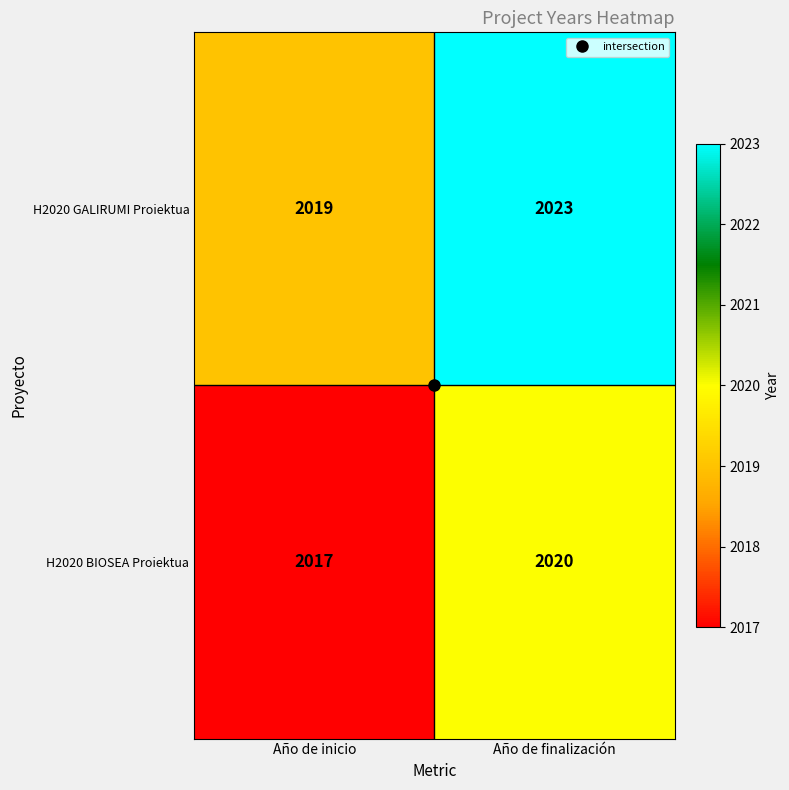

At which category is the sum across all series the highest?

Año de finalización